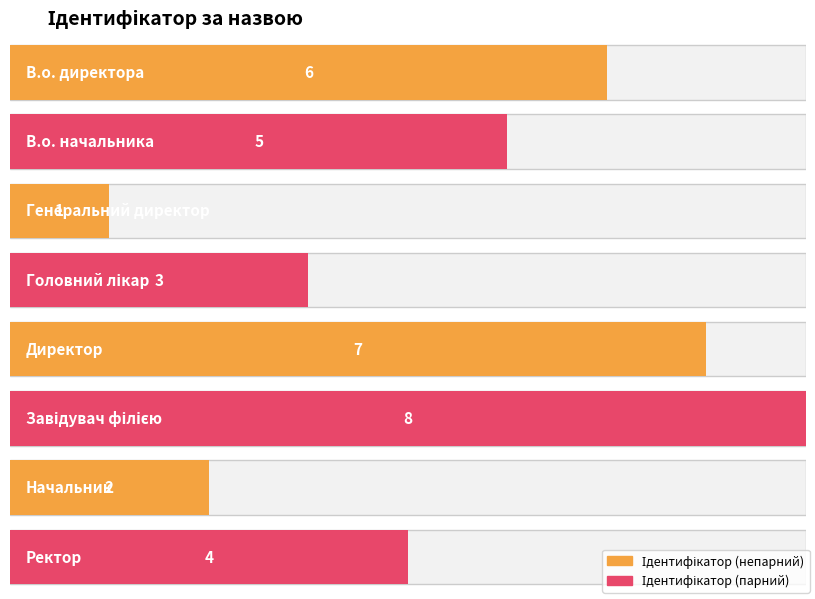

True or false: the data shows 6 at В.о. директора.

True